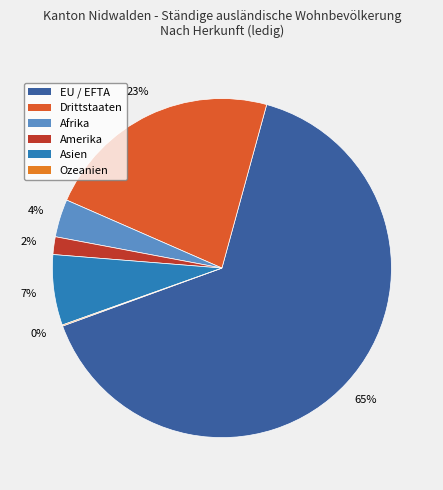

To the nearest percent, what is the combined percentage of Afrika and Drittstaaten?

26%